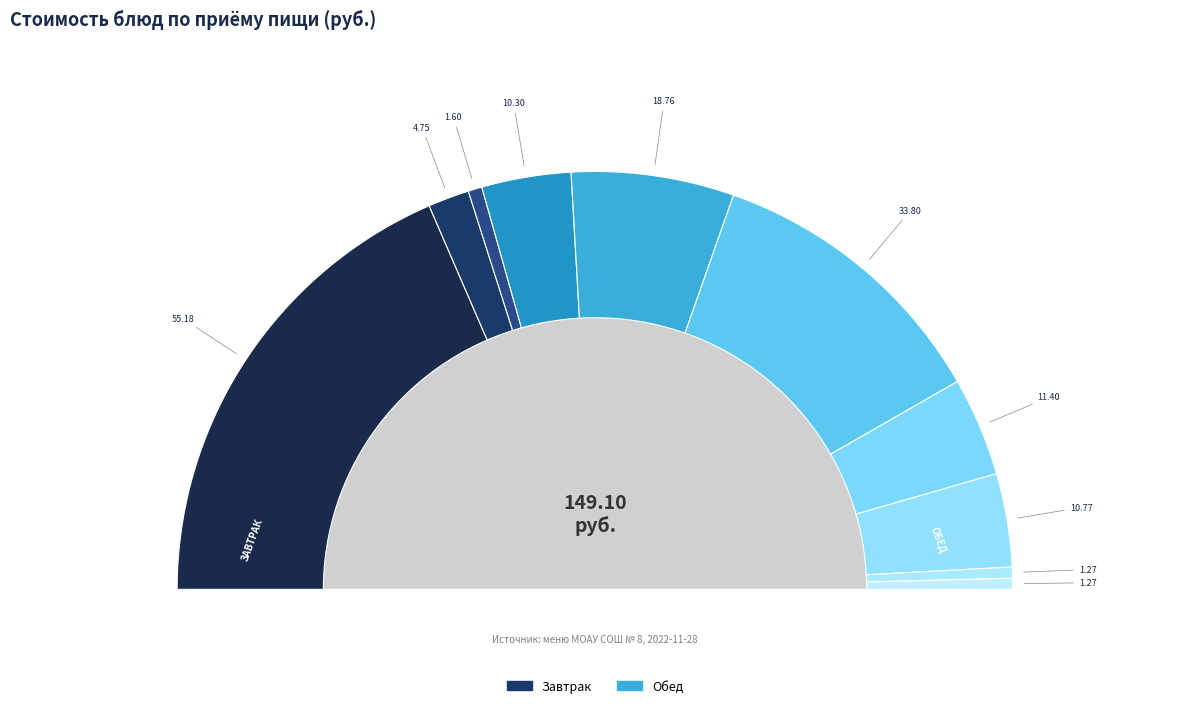

Does Фрикадельки куриные represent more than half of the total?

No